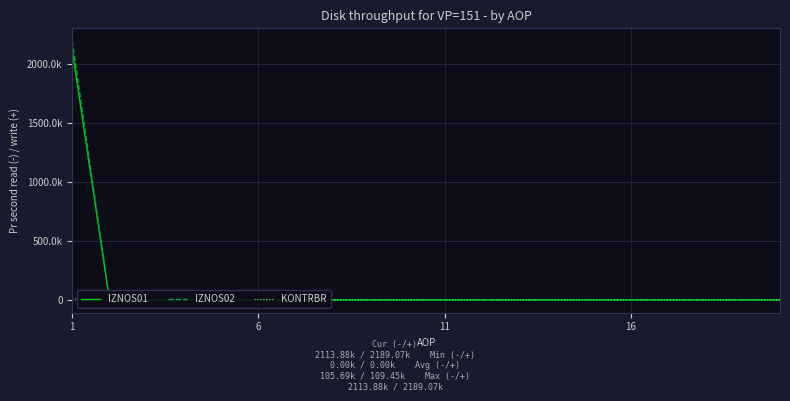

True or false: IZNOS01 and IZNOS02 intersect in this chart.

False